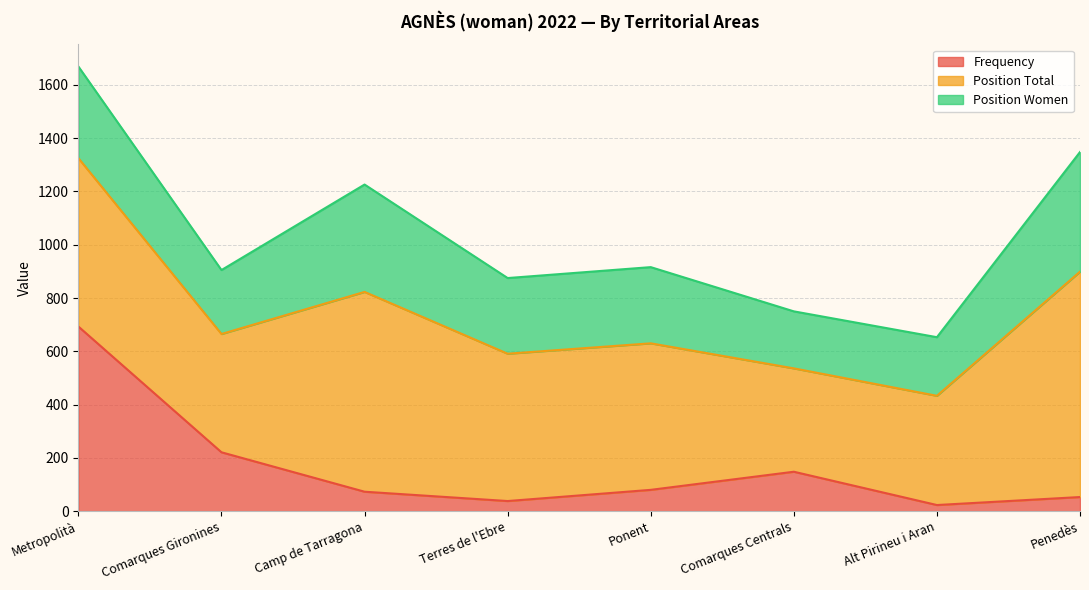

Does the chart display data point markers on the line(s)?

No